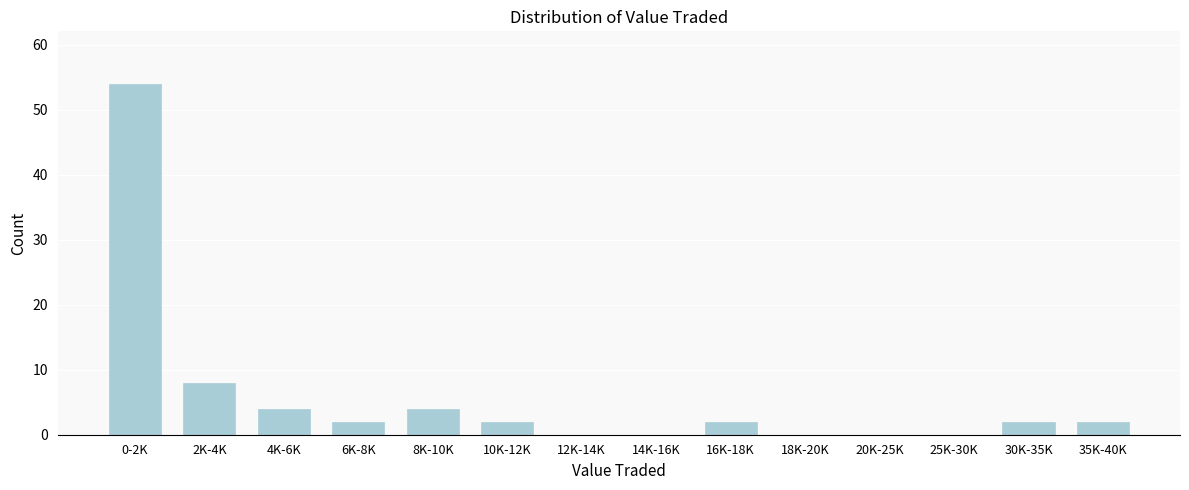

Reading left to right, transcribe all the data shown in this chart.

0-2K=54	2K-4K=8	4K-6K=4	6K-8K=2	8K-10K=4	10K-12K=2	12K-14K=0	14K-16K=0	16K-18K=2	18K-20K=0	20K-25K=0	25K-30K=0	30K-35K=2	35K-40K=2